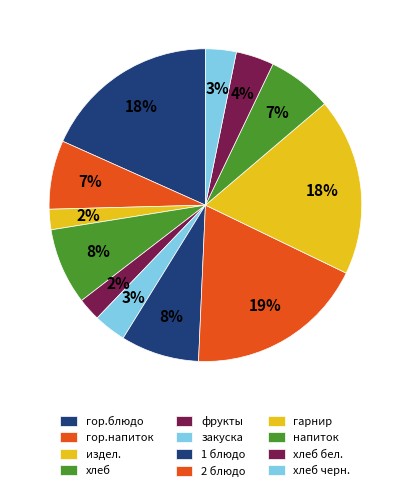

To the nearest percent, what is the combined percentage of фрукты and 1 блюдо?

10%